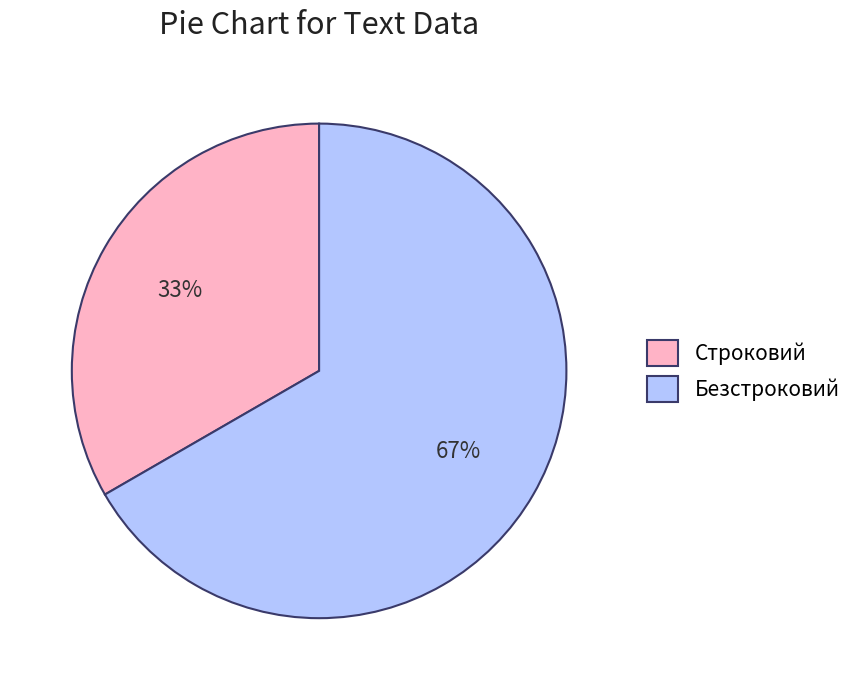

To the nearest percent, what is the combined percentage of Строковий and Безстроковий?

100%